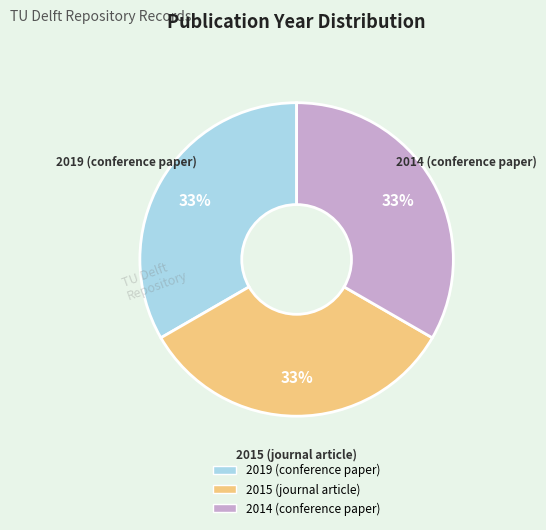

Is 2015 (journal article) the majority of the pie?

No